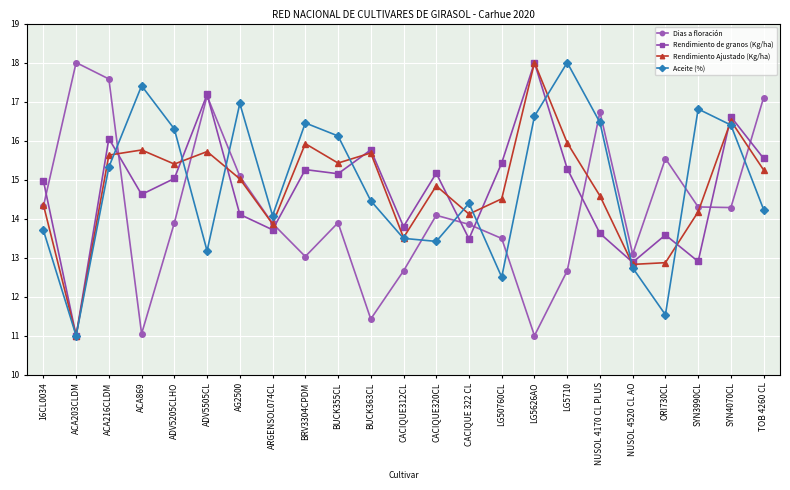

Which series changed the most between ADV5205CLHO and ARGENSOL074CL?

Aceite (%)